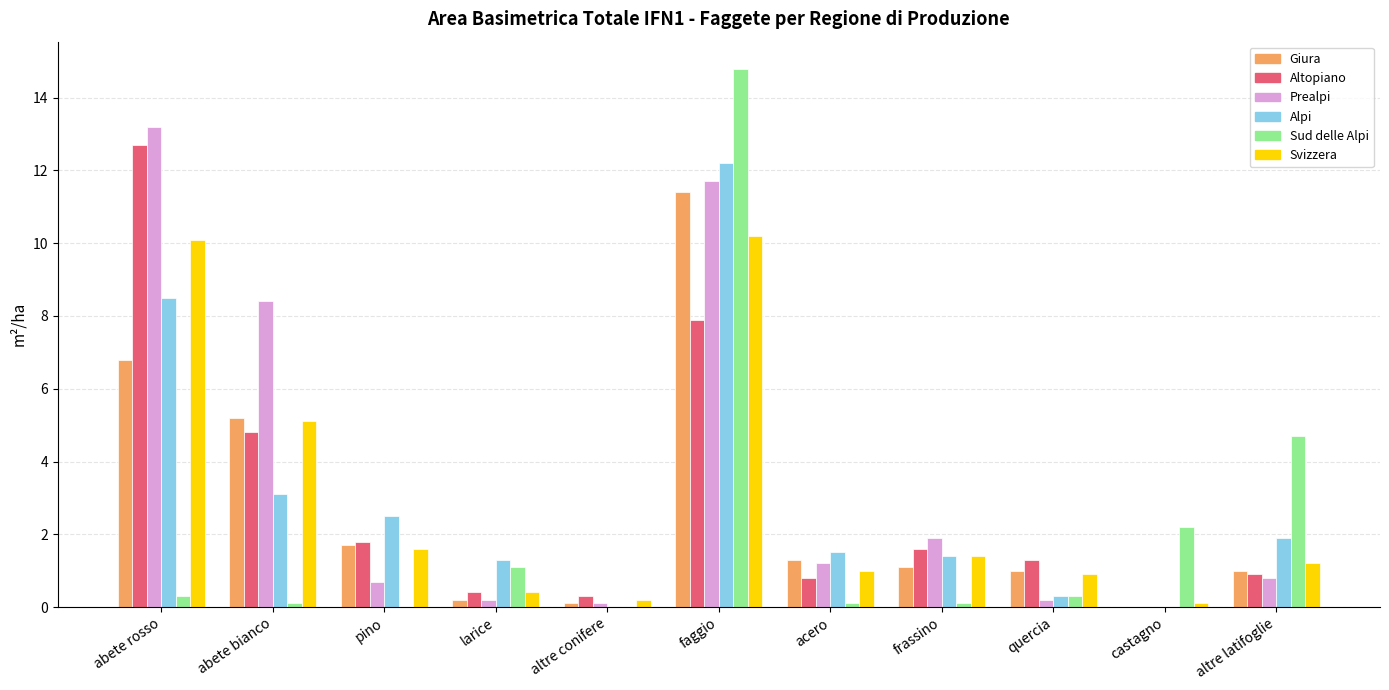

What is the maximum value shown in the chart?

14.8